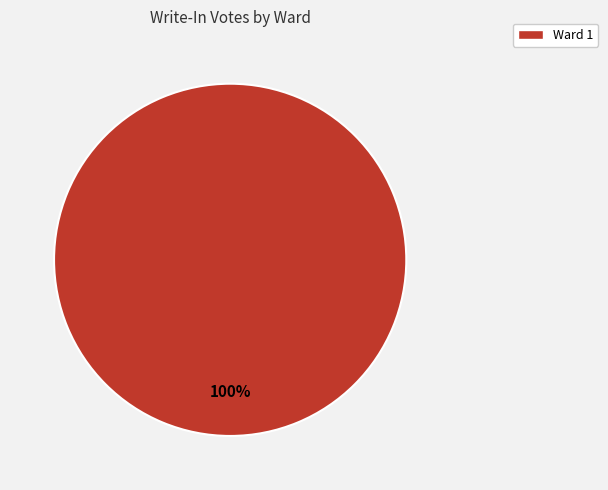

Is there any slice that represents more than half of the pie?

Yes